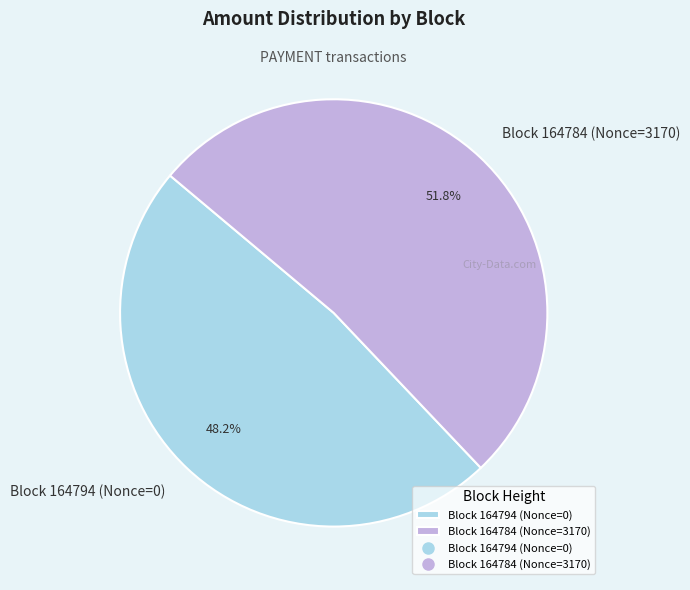

To the nearest percent, what is the average slice percentage?

50%